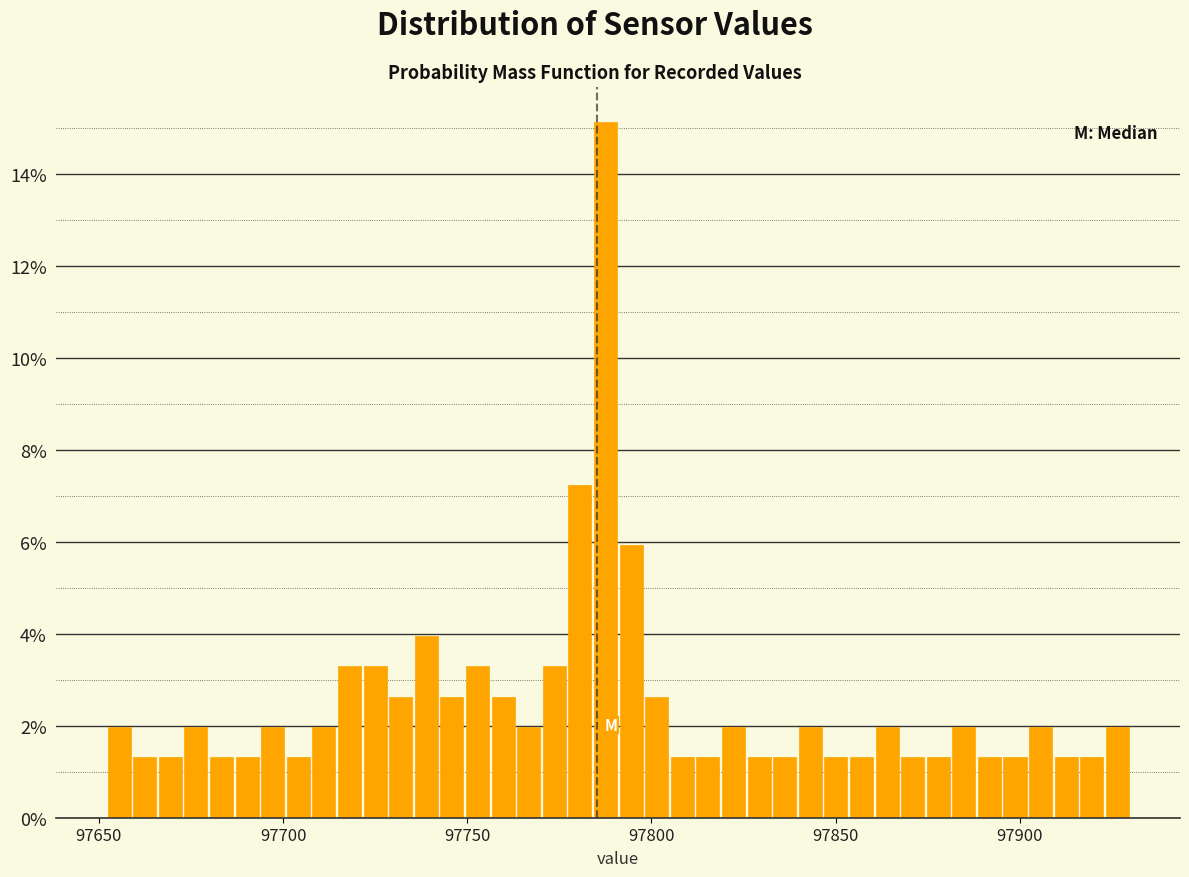

Around what value on the x-axis is the tallest bar? Give the approximate position of its centre, as read against the axis.

97790